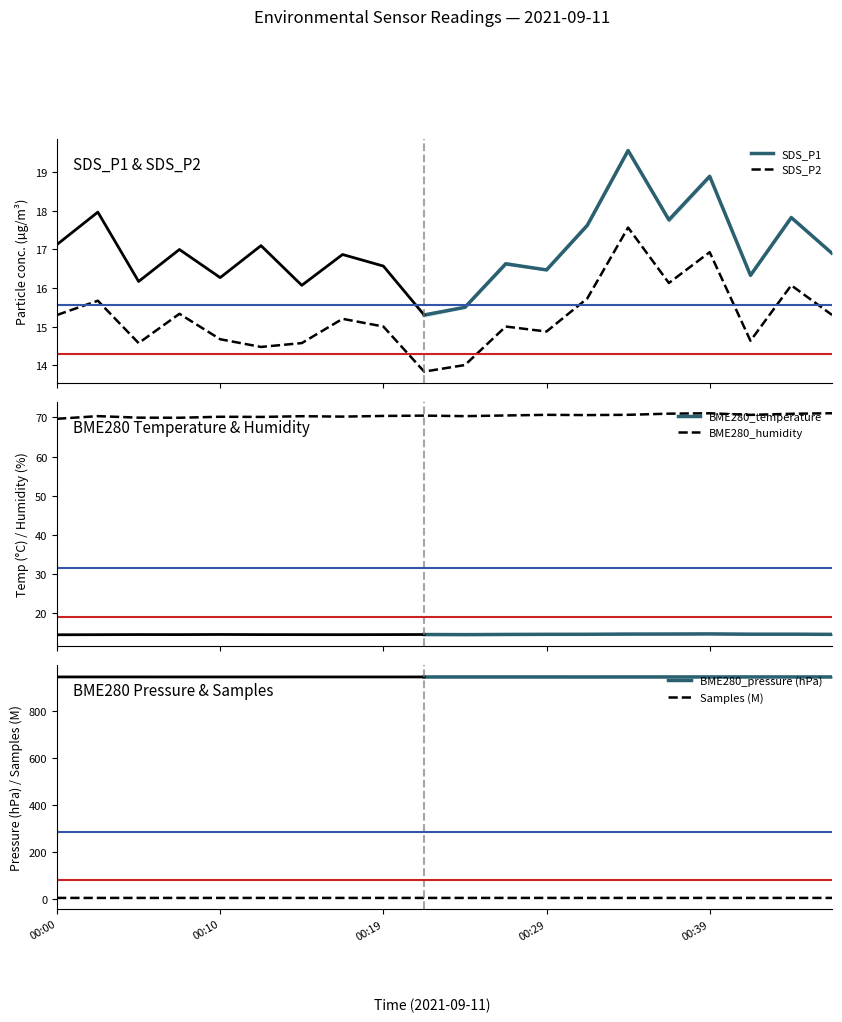

How many interior local valleys does the BME280_humidity series have?

6